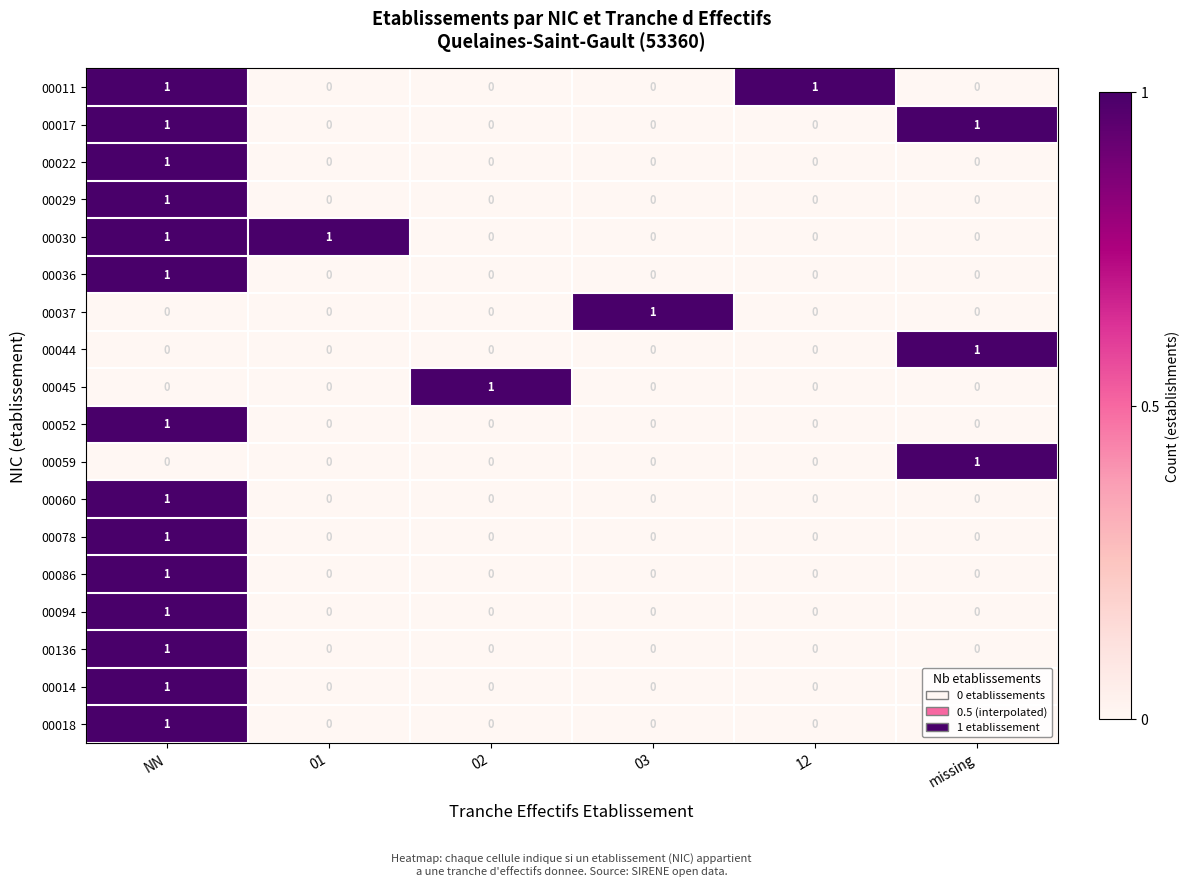

At which category is the sum across all series the highest?

NN